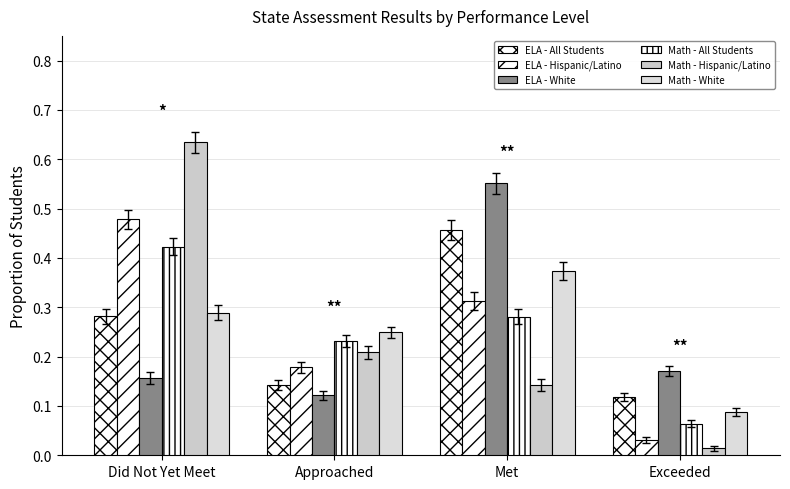

Are the bars grouped side by side (vs. stacked)?

Yes